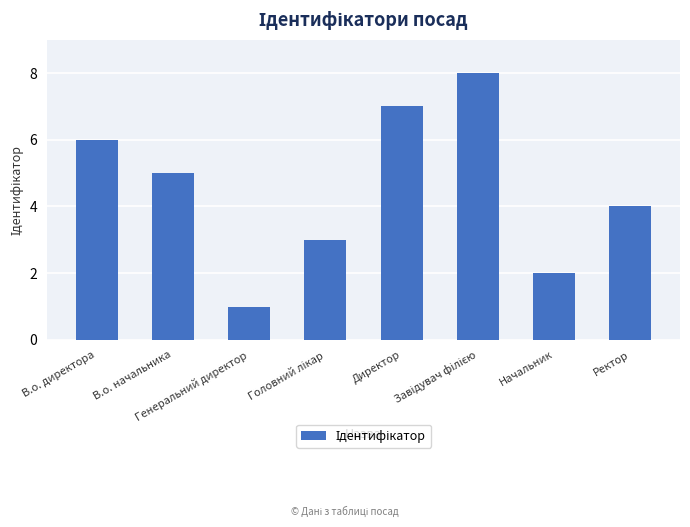

Are the bars grouped side by side (vs. stacked)?

No